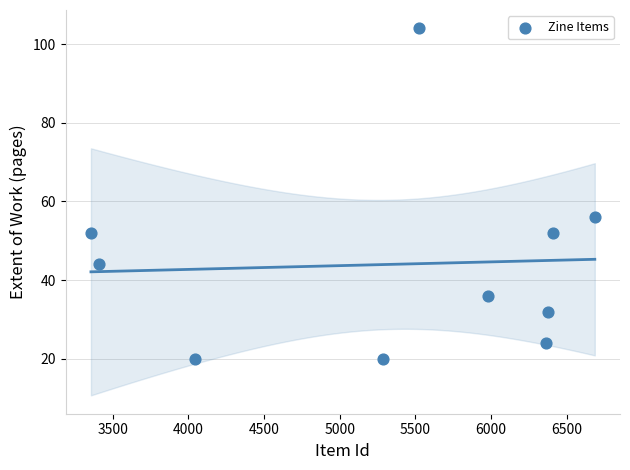

What is the average X value?

5342